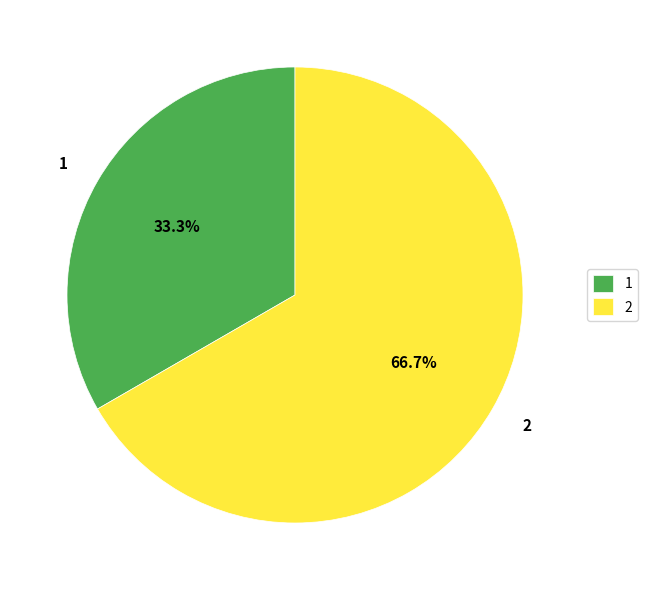

Count the number of slices in the pie.

2